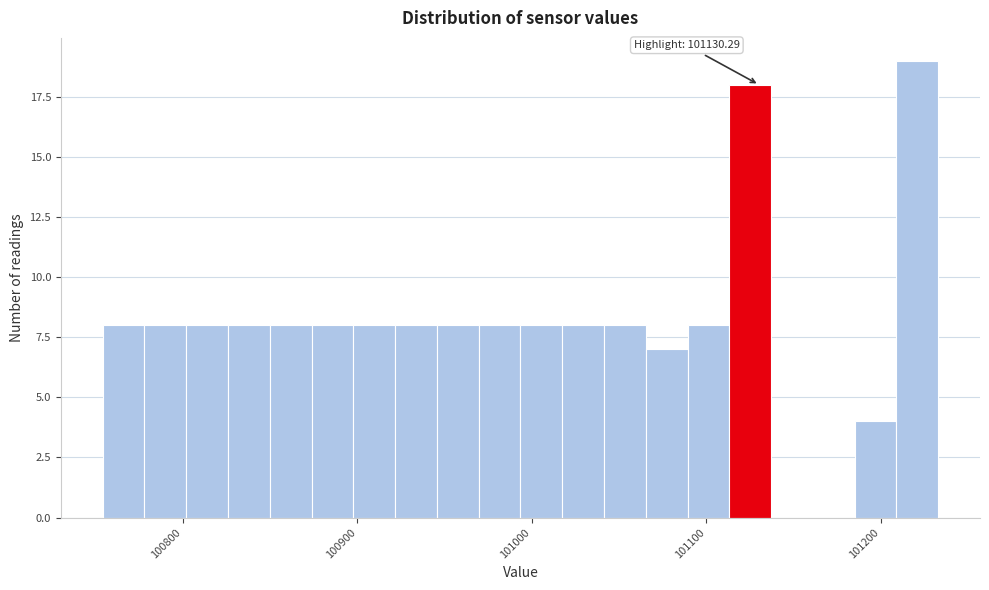

Around what value on the x-axis is the tallest bar? Give the approximate position of its centre, as read against the axis.

101220